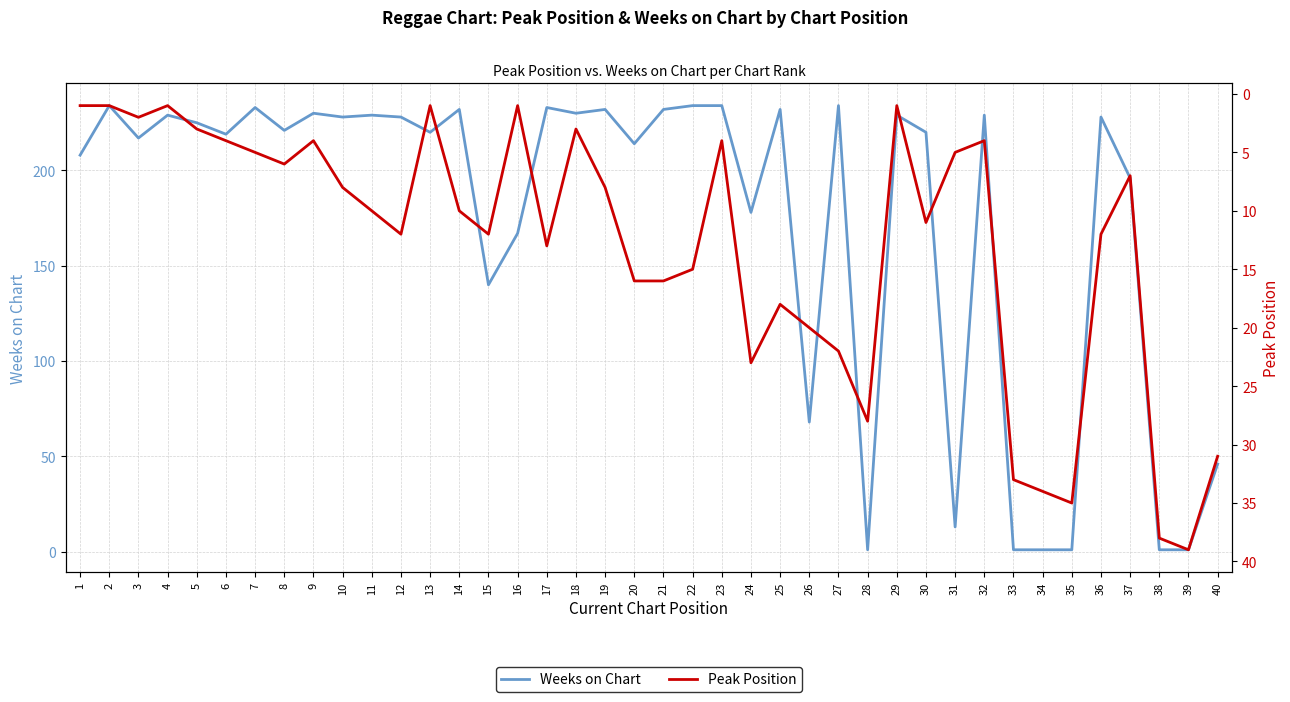

What is the sum of all Peak Position values?

517